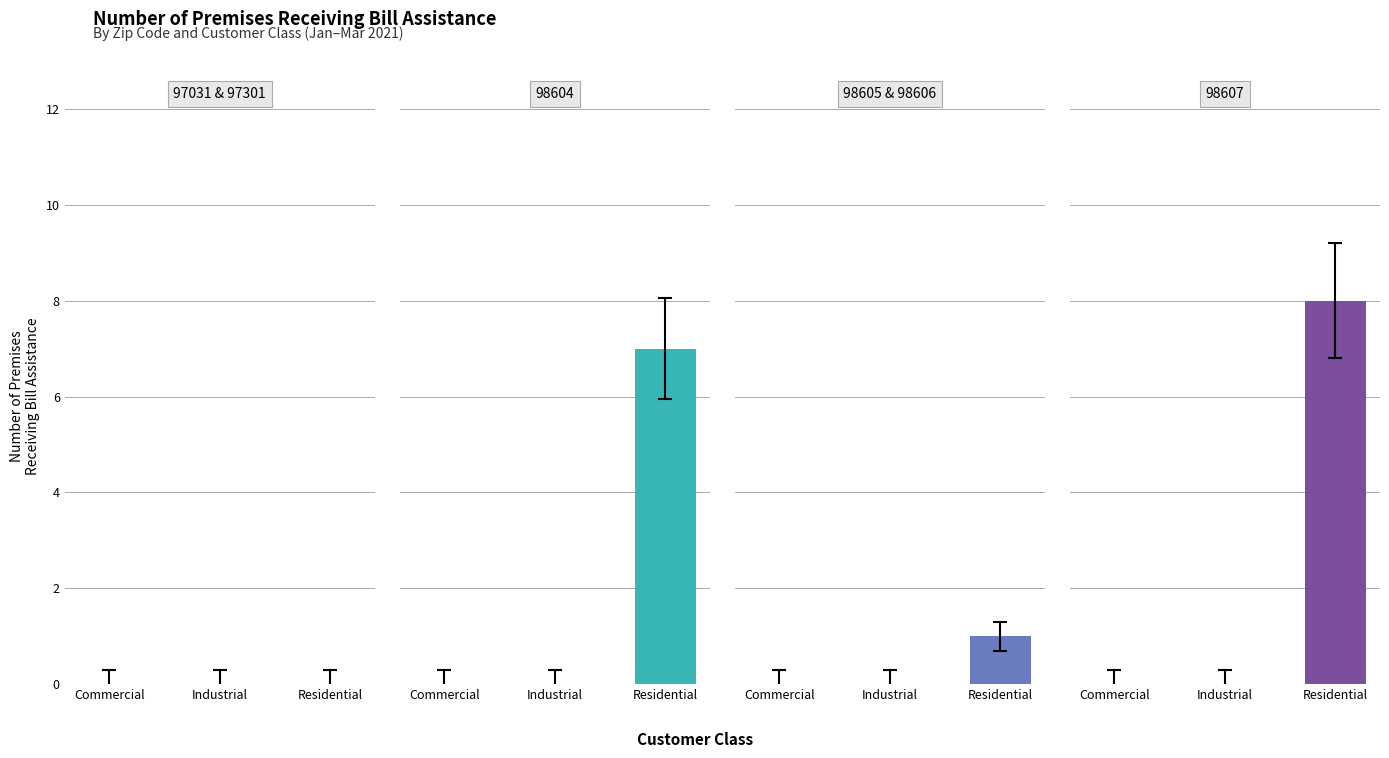

At how many categories does at least one series exceed 0?

1